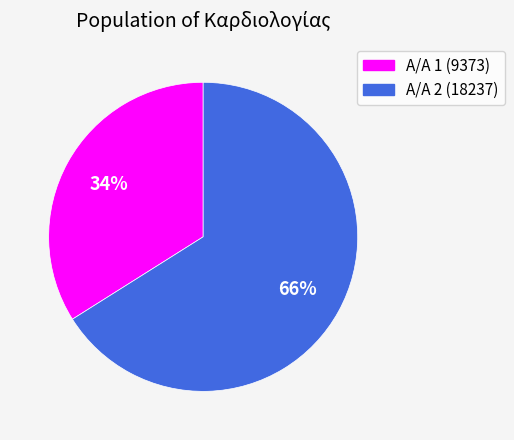

To the nearest percent, what is the average slice percentage?

50%